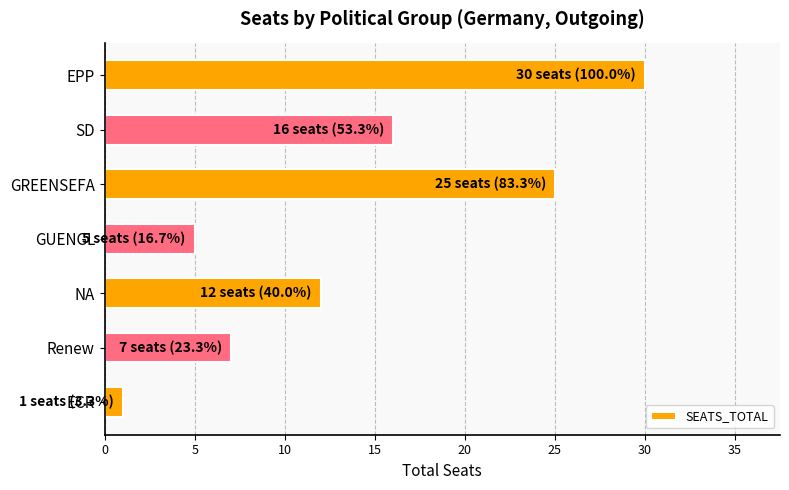

Rank the categories by value from lowest to highest.

ECR, GUENGL, Renew, NA, SD, GREENSEFA, EPP